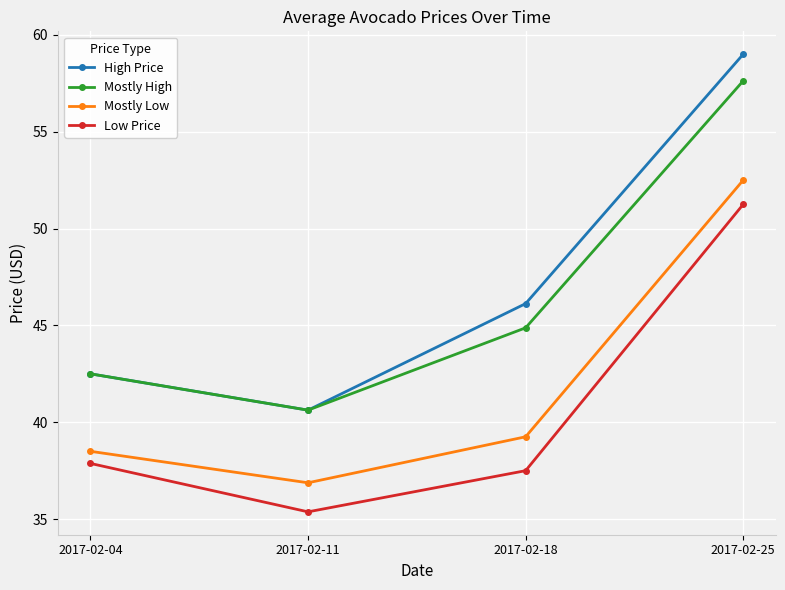

How many distinct data groups are displayed?

4